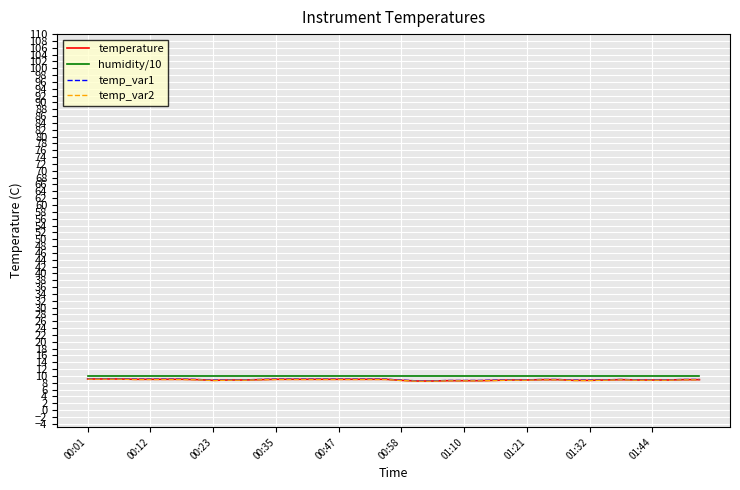

What is the minimum value for temp_var1?

8.6